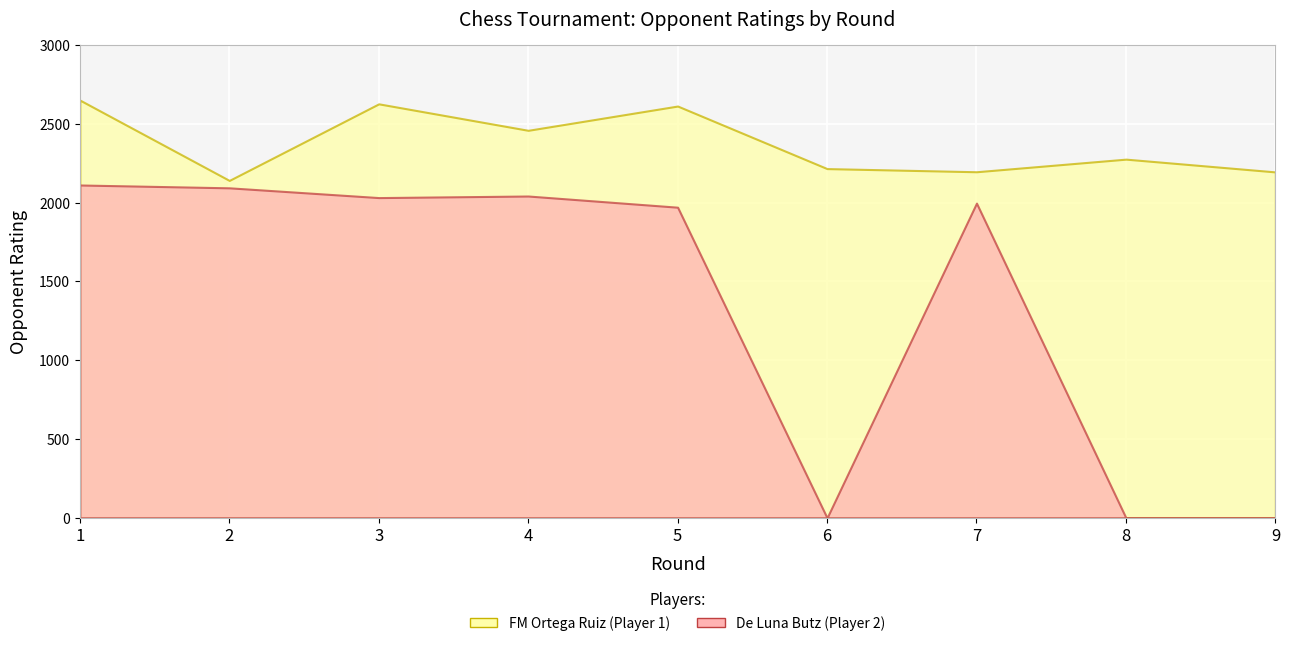

Count the number of categories in the chart.

9